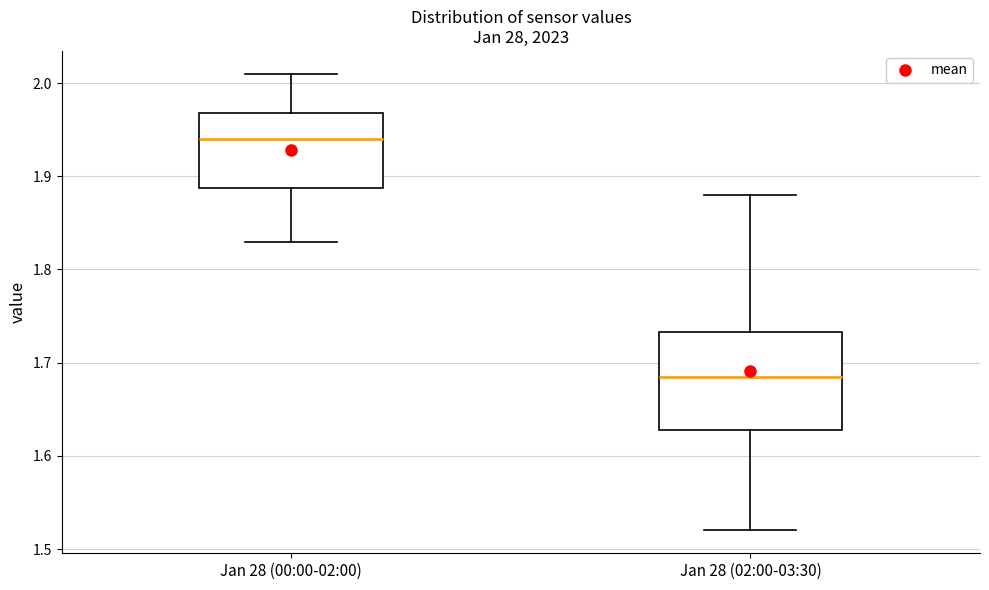

Which box is the tallest, from its lower edge to its upper edge?

Jan 28 (02:00-03:30)